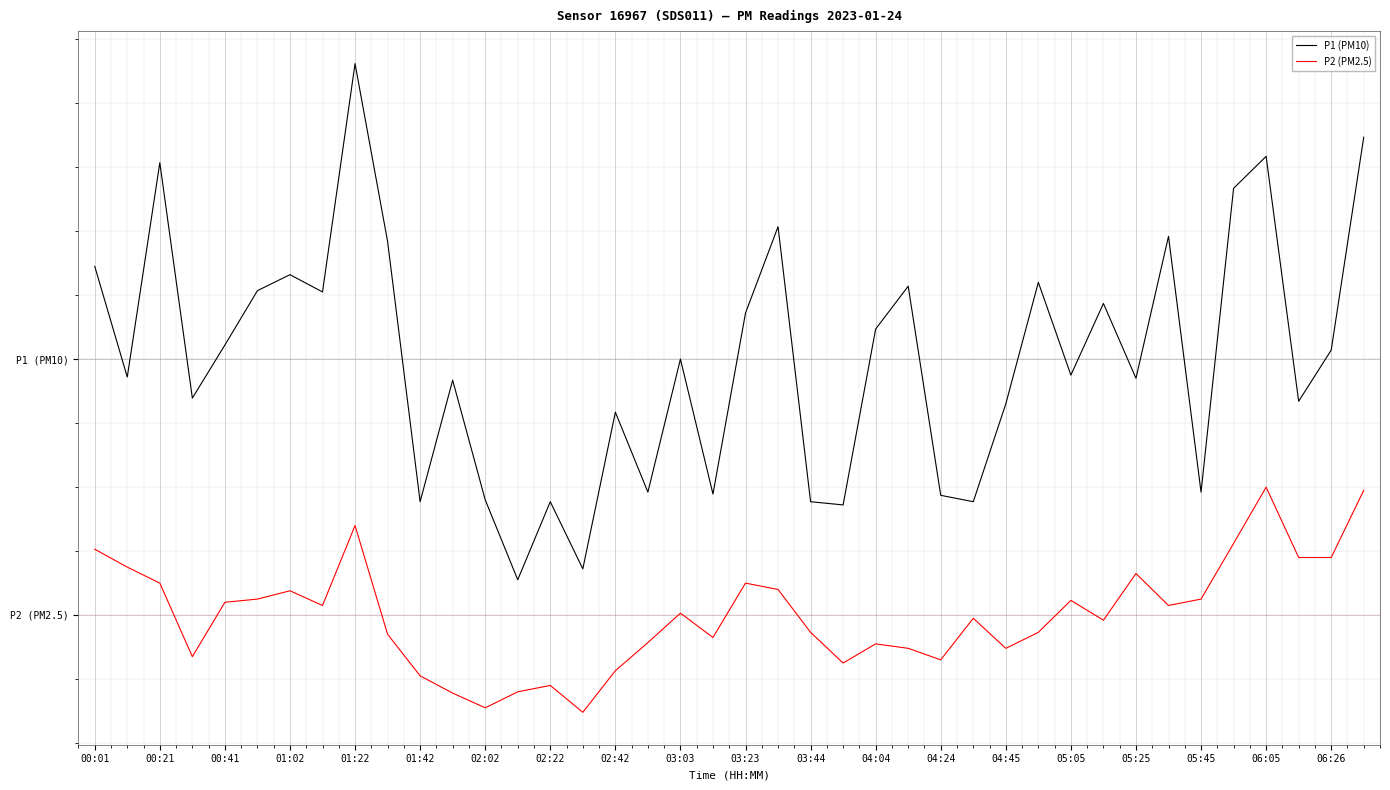

What is the value of the P2 (PM2.5) point at the 12th from the left?

-3.2